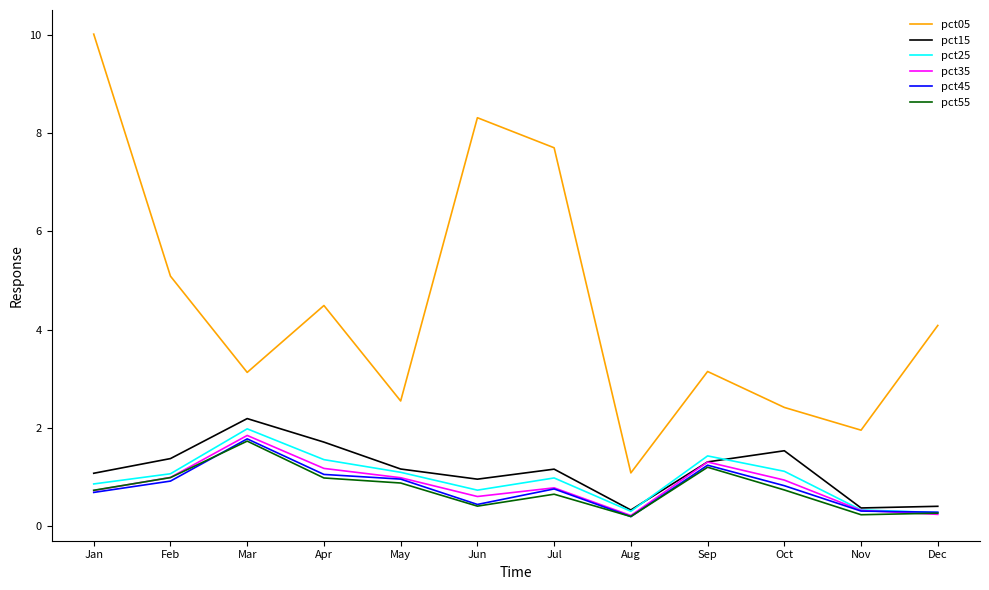

True or false: pct15 has more than 1 interior local peaks.

True